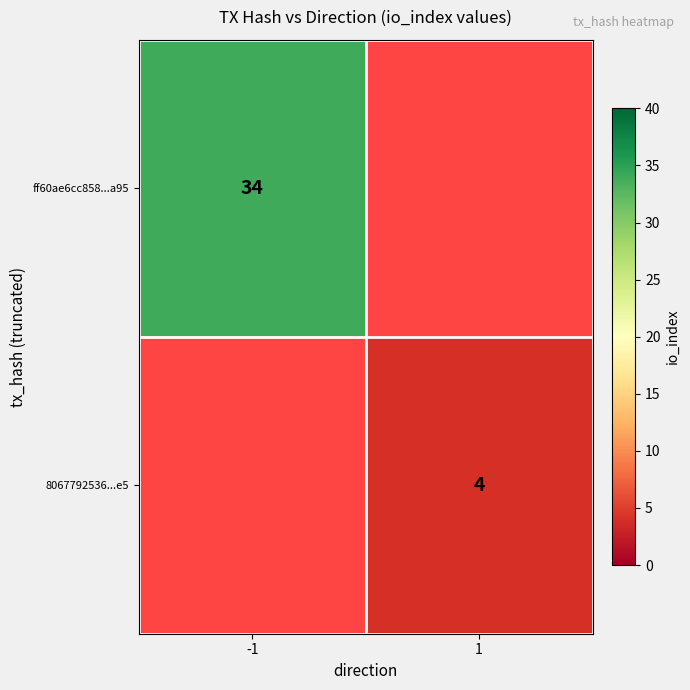

What is the maximum value shown in the chart?

34.0